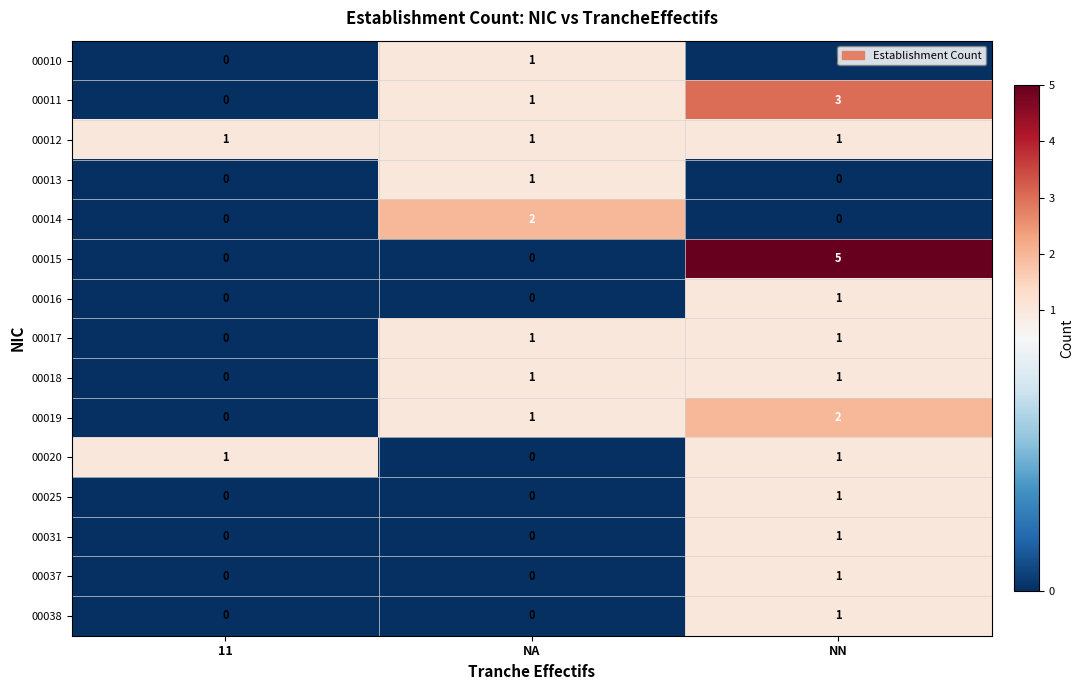

What is the difference between the maximum and minimum values in the 00015 series?

5